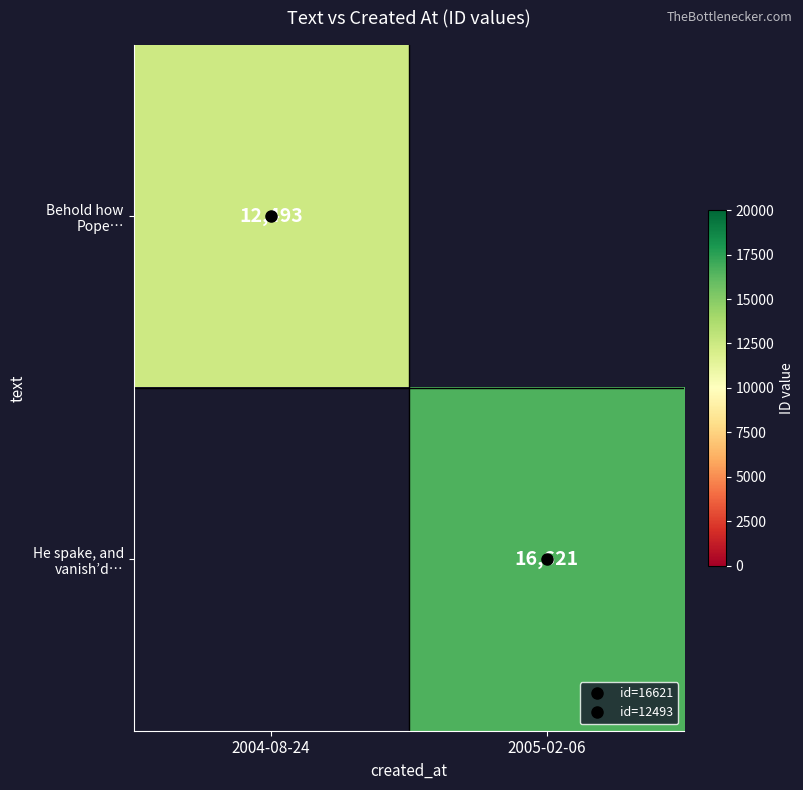

Which label corresponds to the smallest value in the chart?

2004-08-24